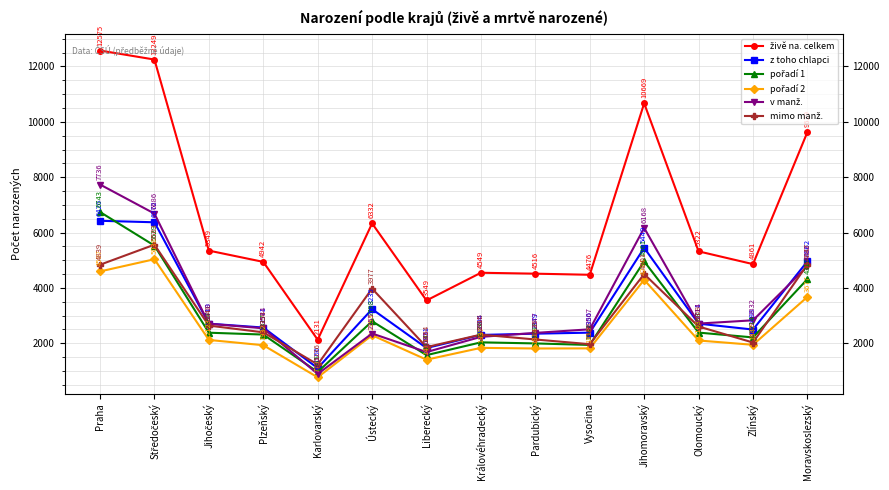

What is the total value across all series at Pardubický?

15192